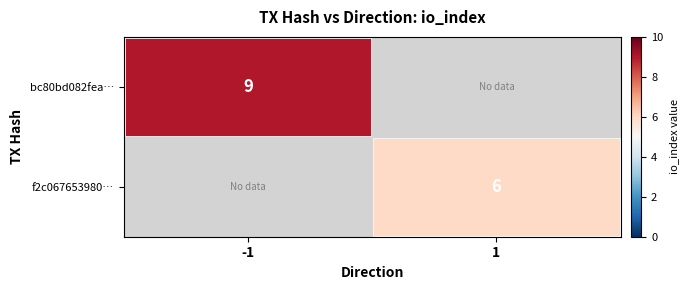

Between 1 and -1, which is larger?

-1